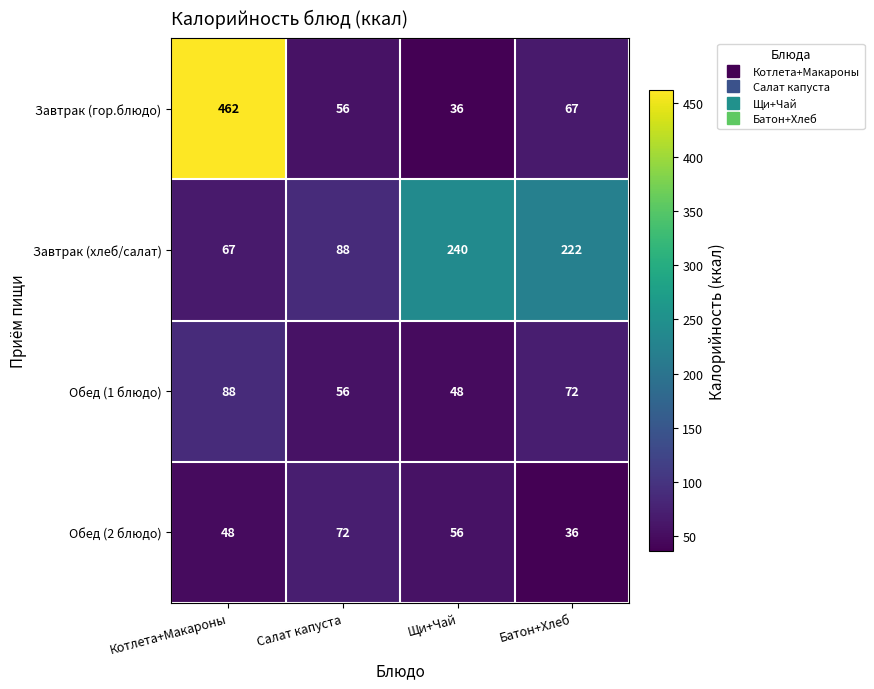

How many distinct data groups are displayed?

4